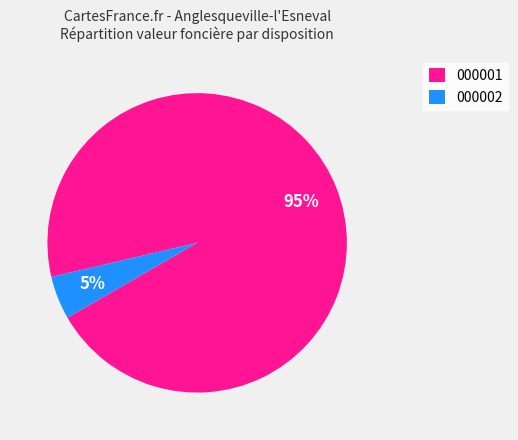

To the nearest percent, what portion does 000002 represent?

5%